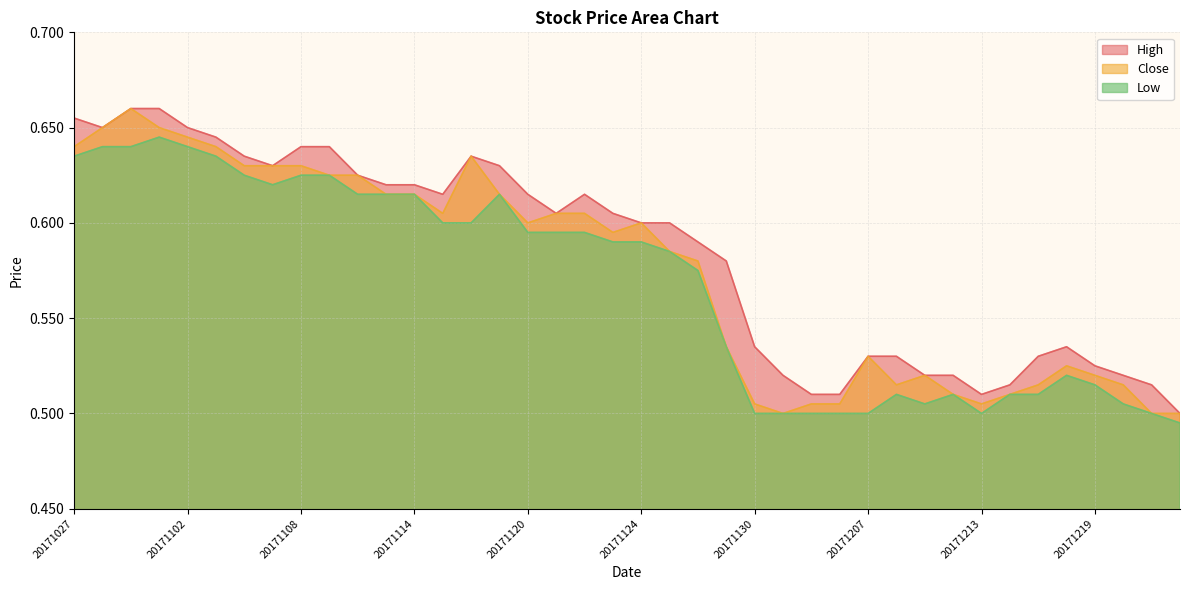

What are all the series names shown in the legend?

High, Close, Low